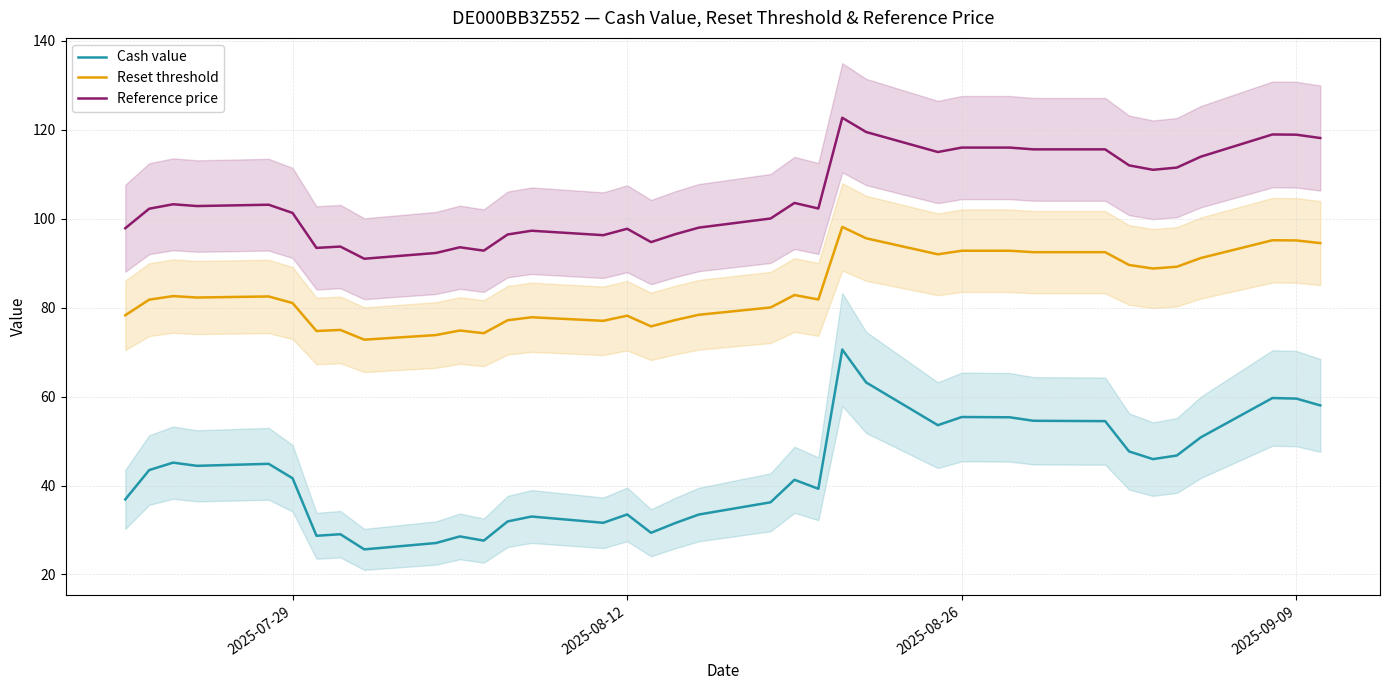

What is the maximum value for Cash value?

70.6